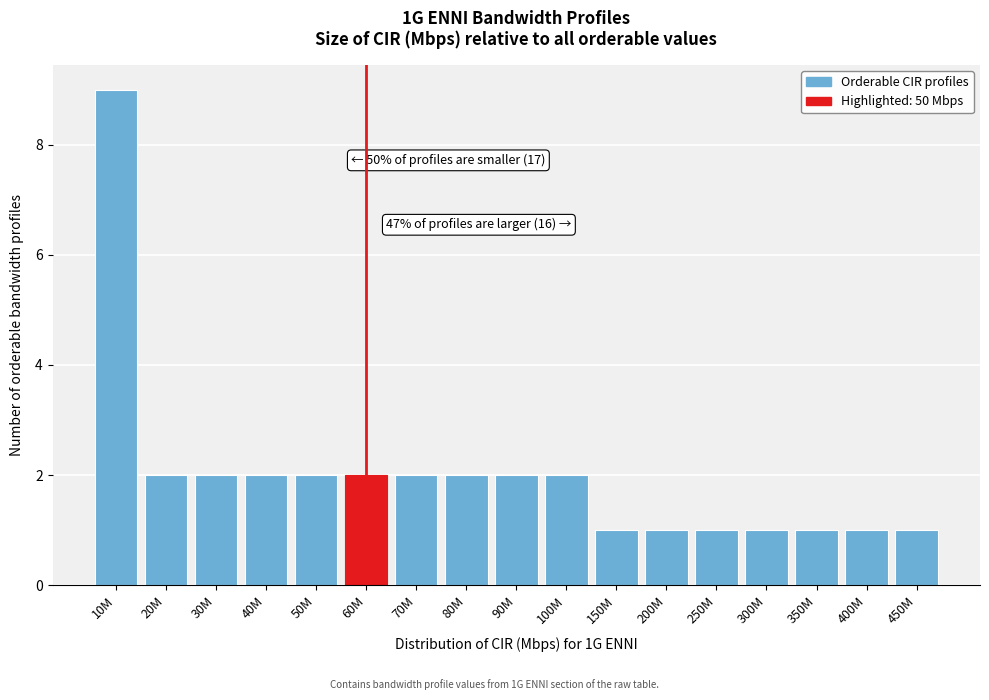

Reading left to right, what are all the values shown in this chart?

9	2	2	2	2	2	2	2	2	2	1	1	1	1	1	1	1